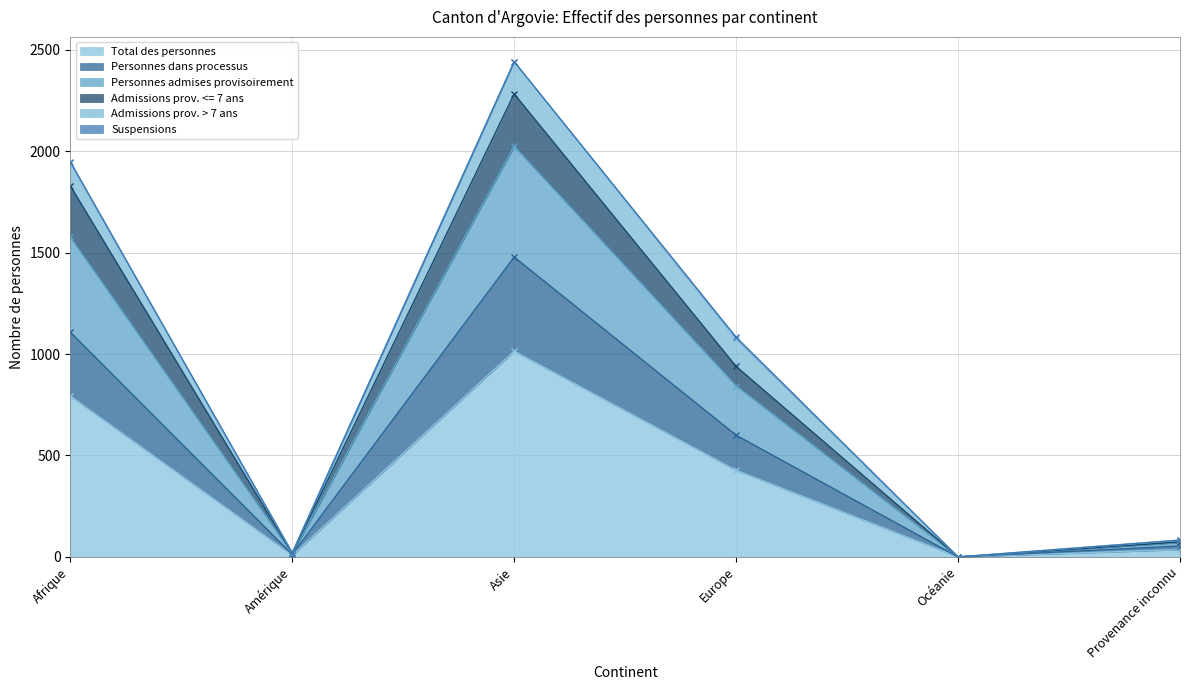

At how many categories does at least one series exceed 685?

3